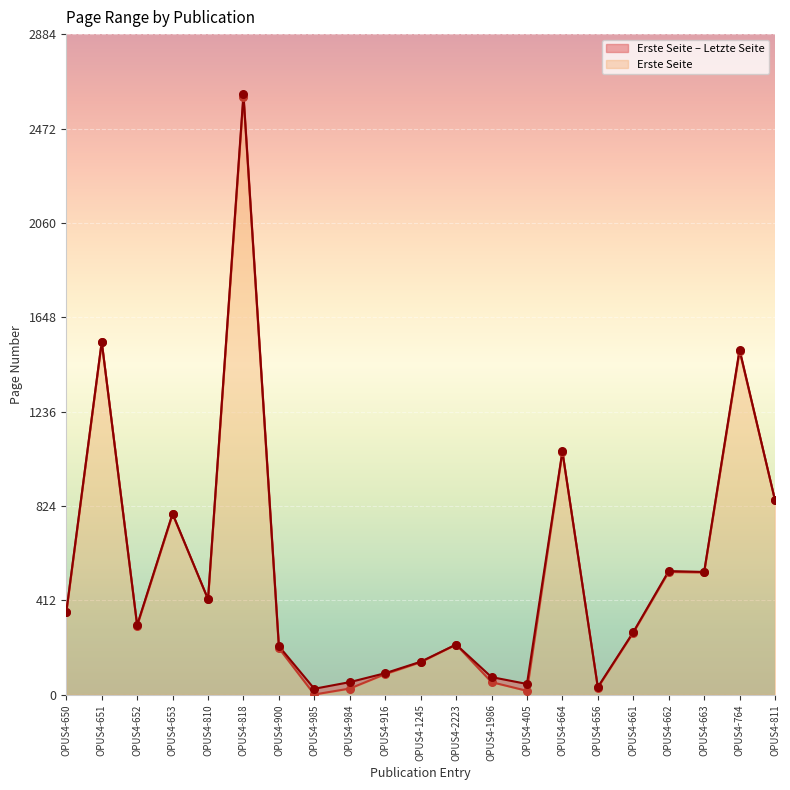

At which category is the sum across all series the highest?

OPUS4-818